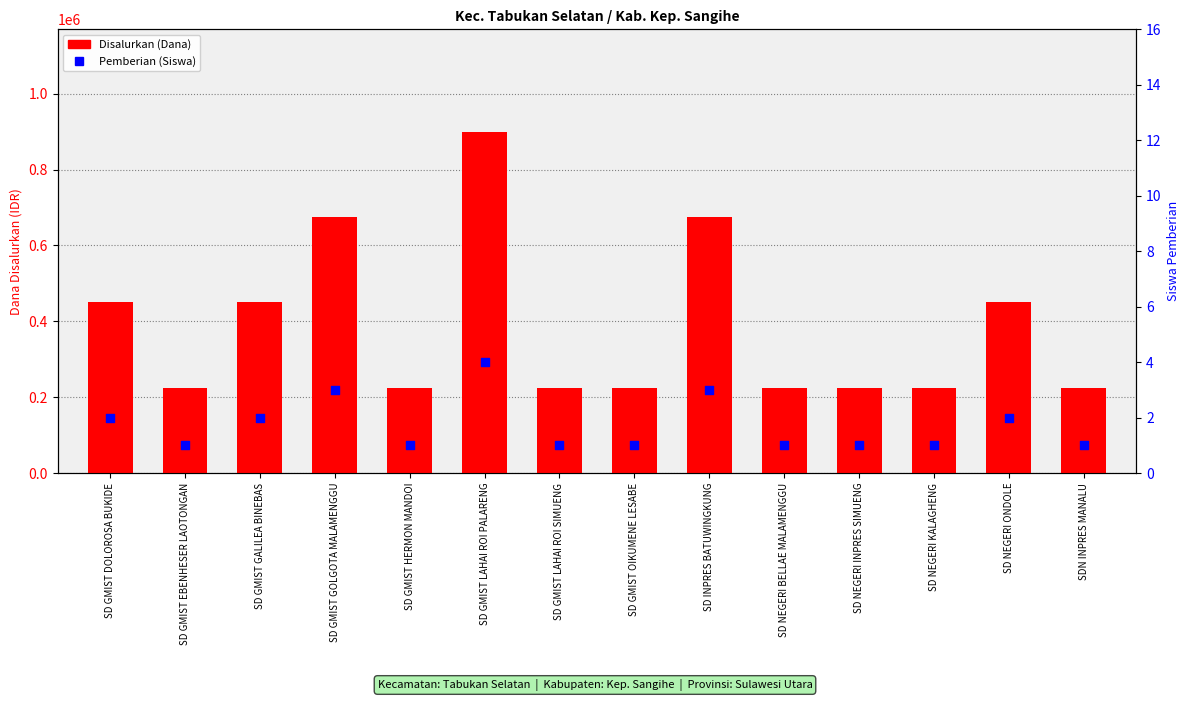

Which series contains the highest Y value?

Disalurkan (Dana)